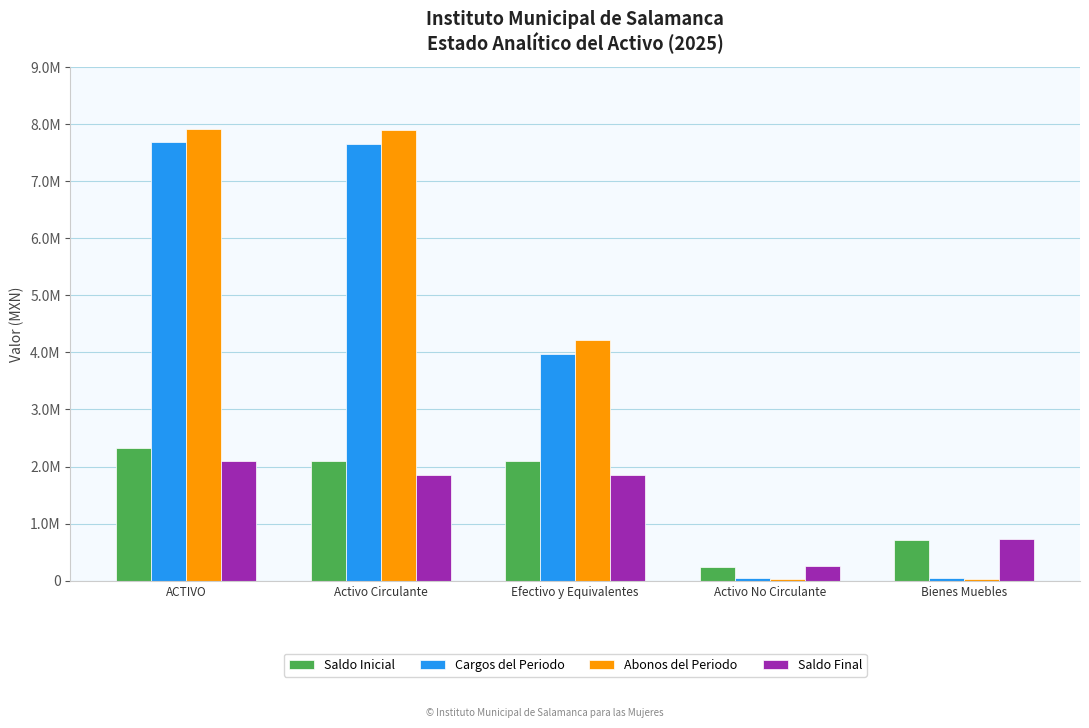

What is the difference between the highest and lowest values at ACTIVO?

5818692.5